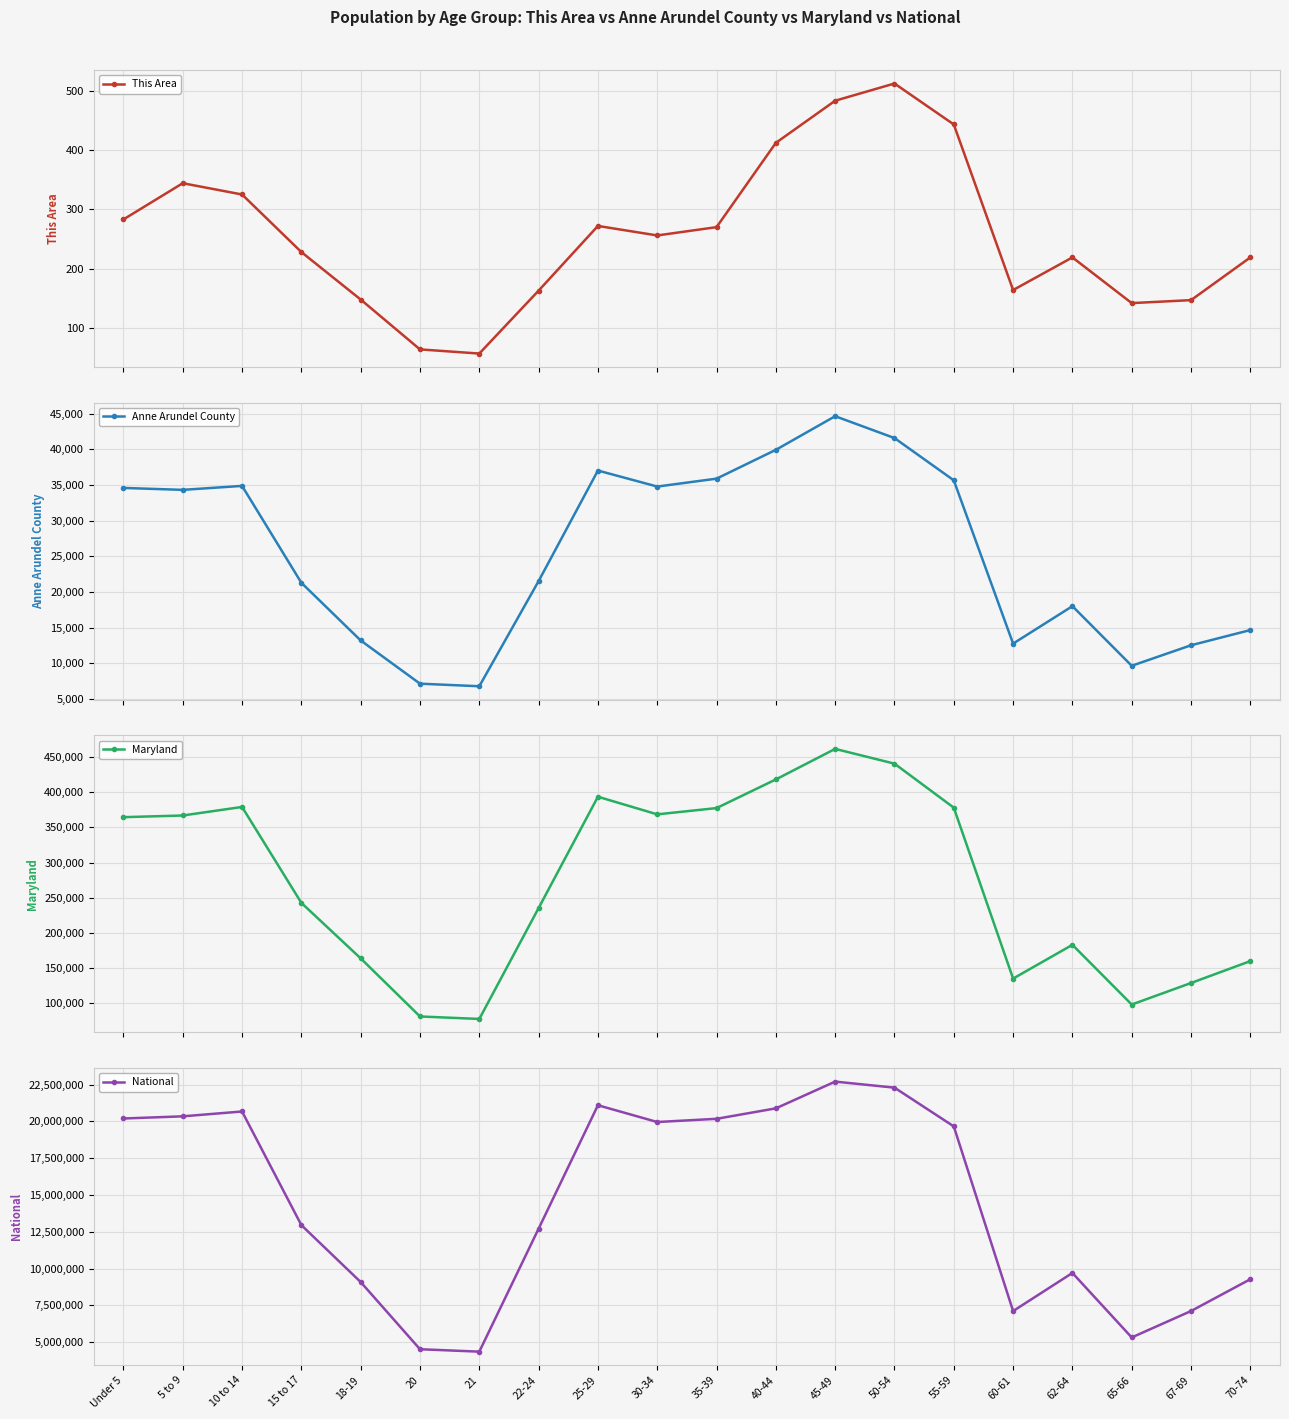

True or false: National and Maryland intersect in this chart.

False